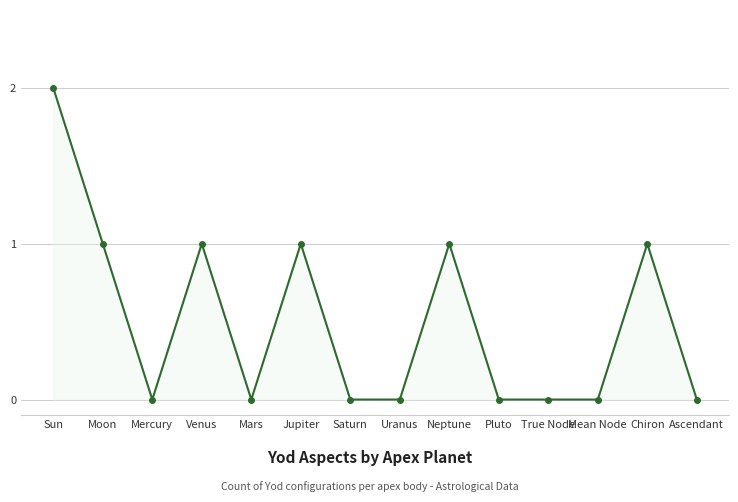

What is the label of the 2nd point from the left?

Moon